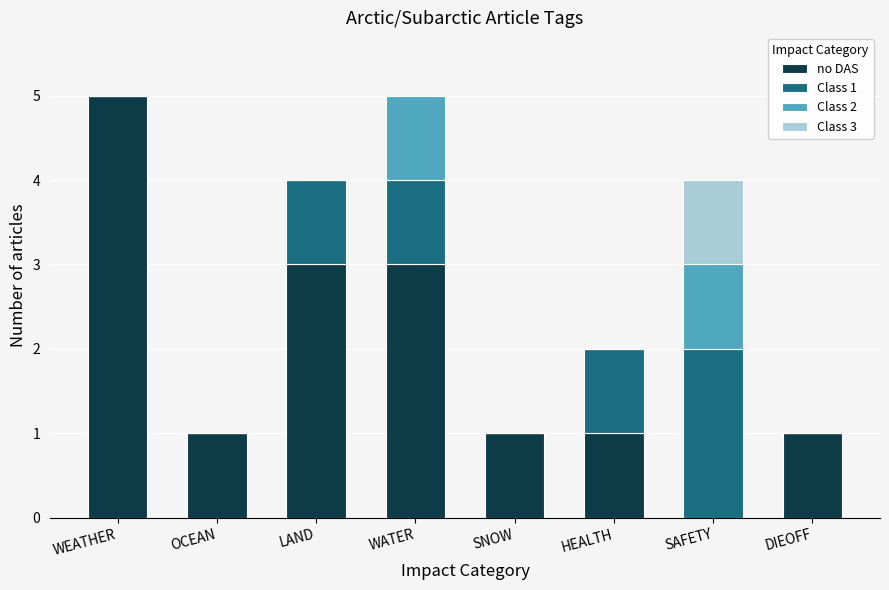

What is the highest value of the no DAS series?

5